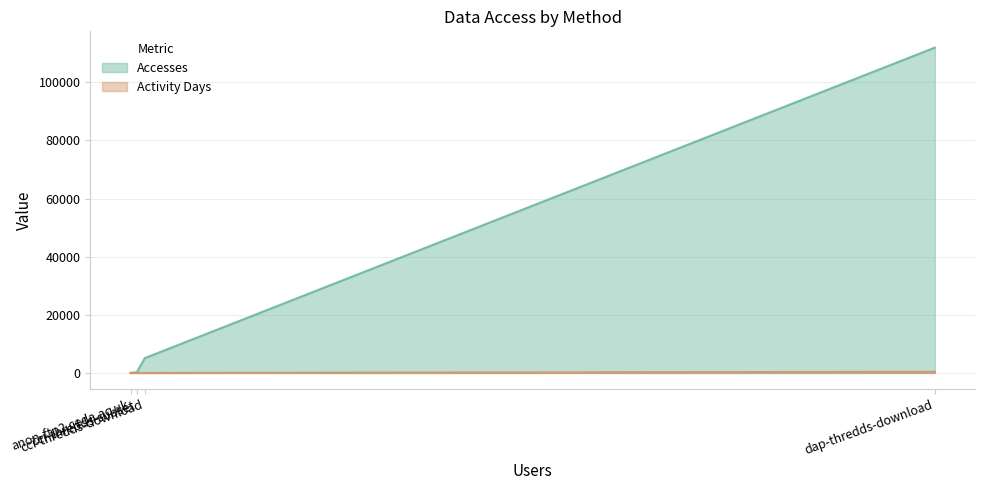

What is the spread (max minus min) of values at dap-thredds-download?

111527